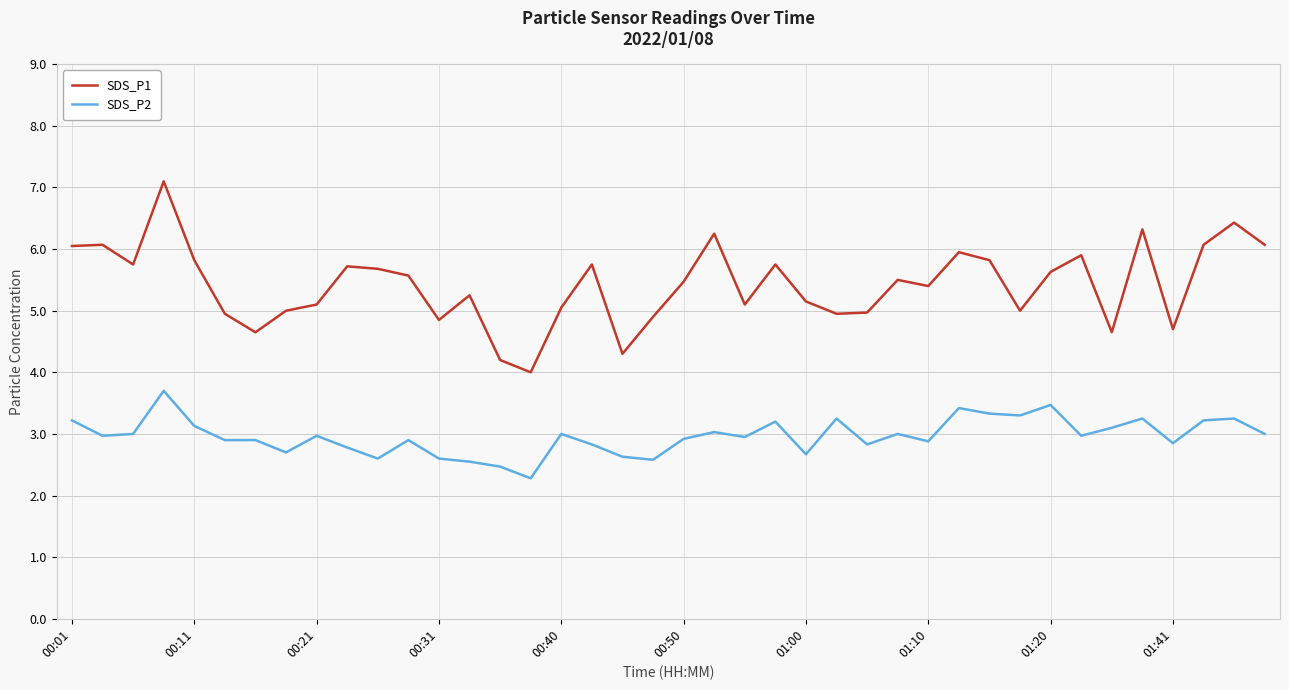

Which series has the largest total across all categories?

SDS_P1